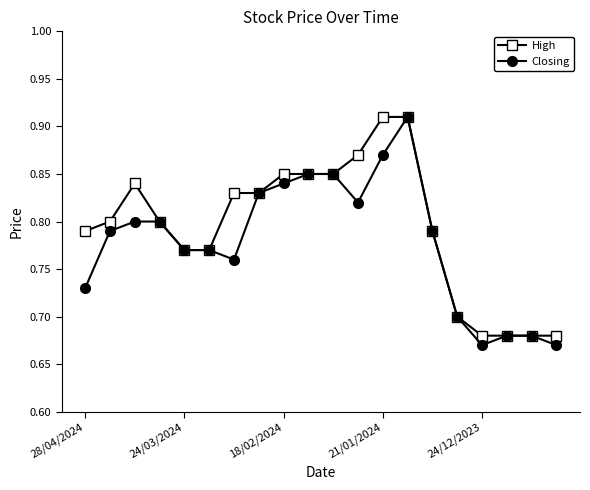

At how many categories does at least one series exceed 0?

20